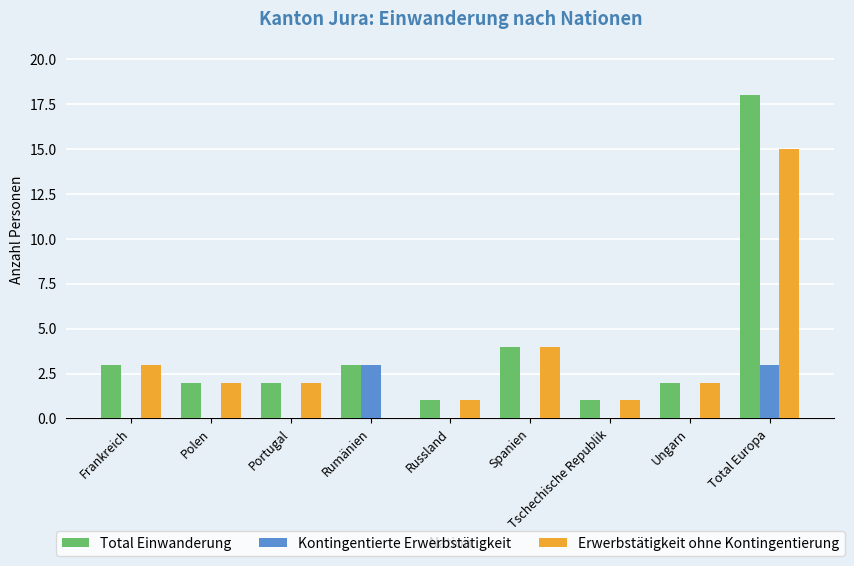

Which series has the widest spread of values?

Total Einwanderung